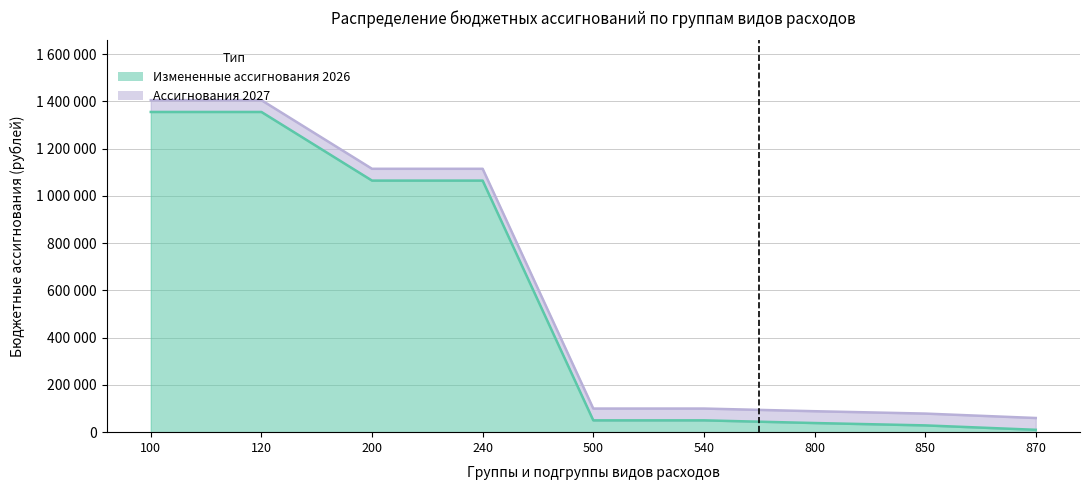

What is the difference between the second highest and minimum values in the Бюджетные ассигнования на 2027 г. series?

1345608